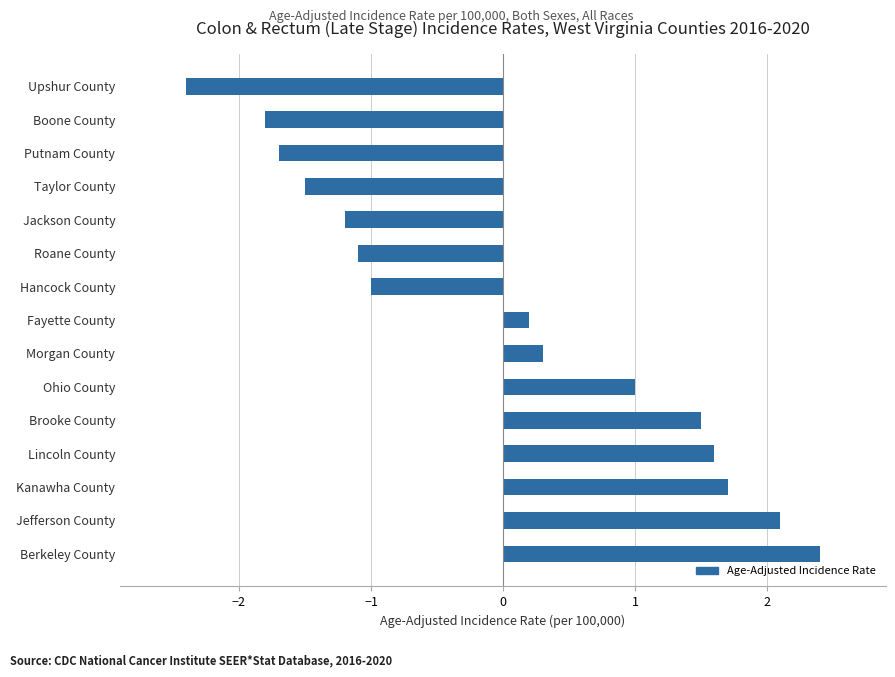

Reading bottom to top, transcribe all the data shown in this chart.

Berkeley County=2.4	Jefferson County=2.1	Kanawha County=1.7	Lincoln County=1.6	Brooke County=1.5	Ohio County=1.0	Morgan County=0.3	Fayette County=0.2	Hancock County=-1.0	Roane County=-1.1	Jackson County=-1.2	Taylor County=-1.5	Putnam County=-1.7	Boone County=-1.8	Upshur County=-2.4